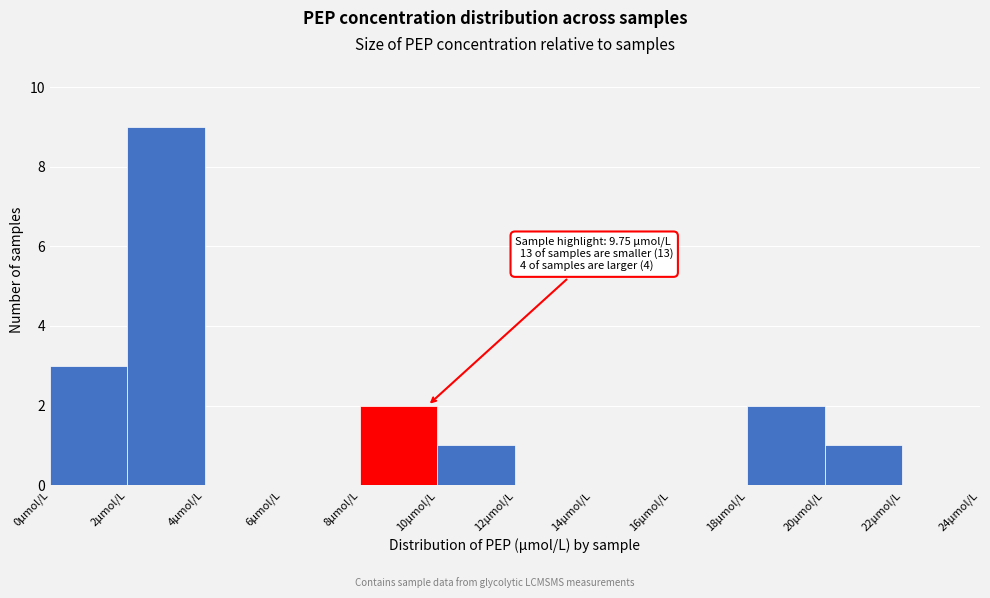

Which range on the x-axis has the tallest bar?

2 to 4